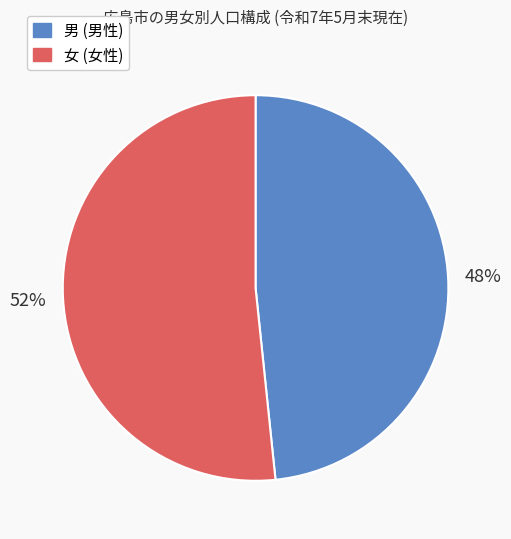

Does any single category account for the majority?

Yes